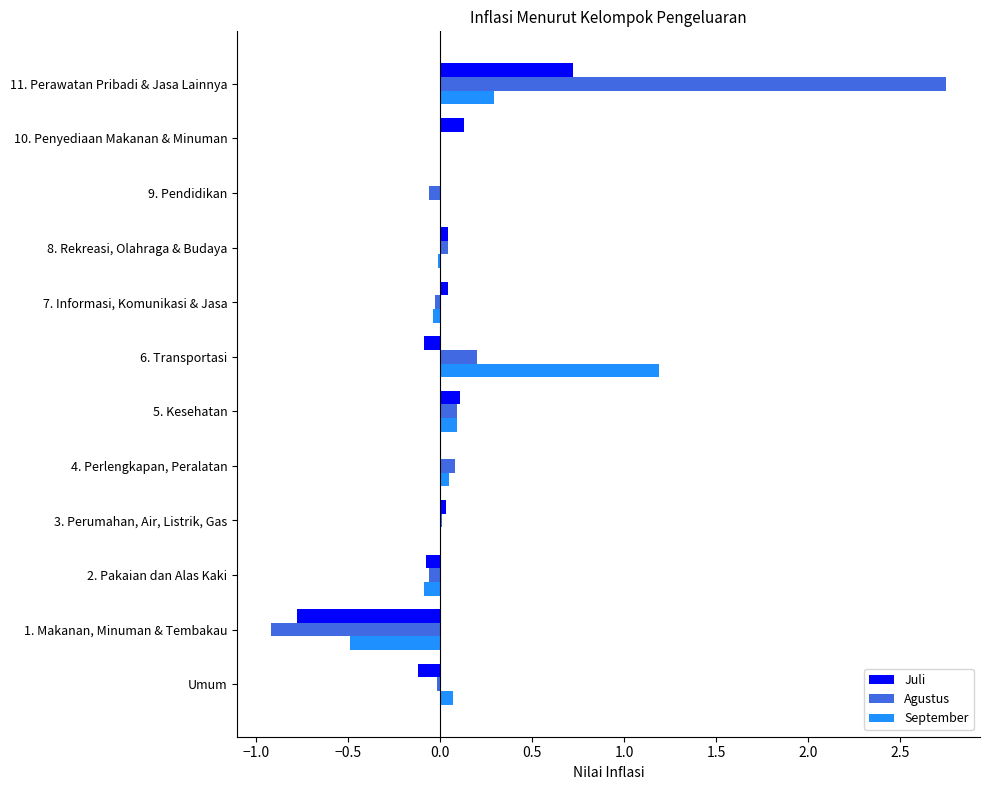

Between 1. Makanan, Minuman & Tembakau and 7. Informasi, Komunikasi & Jasa, which series saw the biggest shift?

Agustus